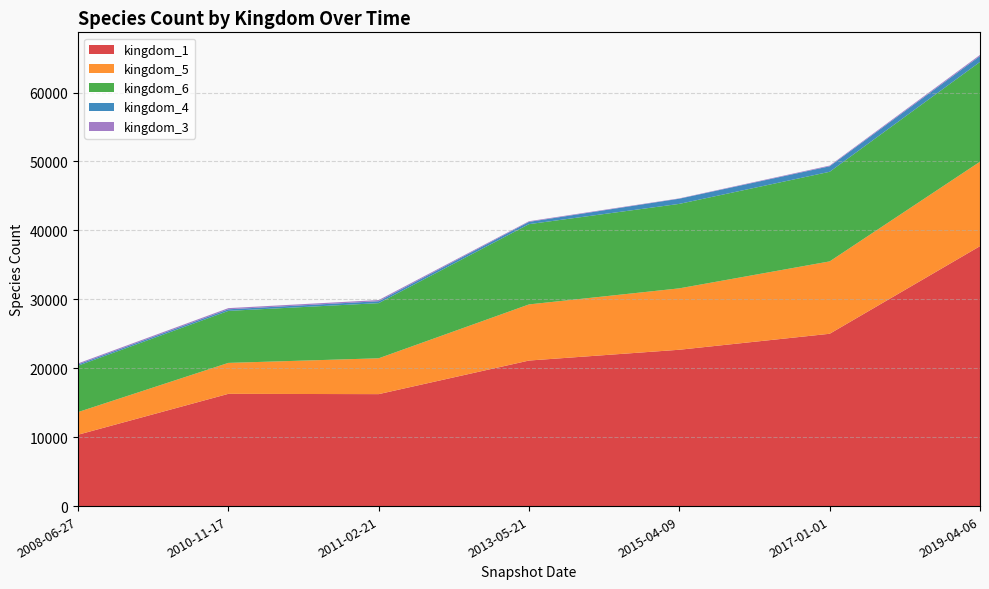

Reading left to right, transcribe all the data shown in this chart.

kingdom_1: 2008-06-27=10352	2010-11-17=16284	2011-02-21=16243	2013-05-21=21116	2015-04-09=22681	2017-01-01=25000	2019-04-06=37711
kingdom_5: 2008-06-27=3287	2010-11-17=4491	2011-02-21=5200	2013-05-21=8143	2015-04-09=8909	2017-01-01=10500	2019-04-06=12252
kingdom_6: 2008-06-27=6725	2010-11-17=7545	2011-02-21=8000	2013-05-21=11645	2015-04-09=12254	2017-01-01=13000	2019-04-06=14478
kingdom_4: 2008-06-27=186	2010-11-17=230	2011-02-21=280	2013-05-21=330	2015-04-09=752	2017-01-01=800	2019-04-06=852
kingdom_3: 2008-06-27=151	2010-11-17=170	2011-02-21=170	2013-05-21=95	2015-04-09=47	2017-01-01=100	2019-04-06=165